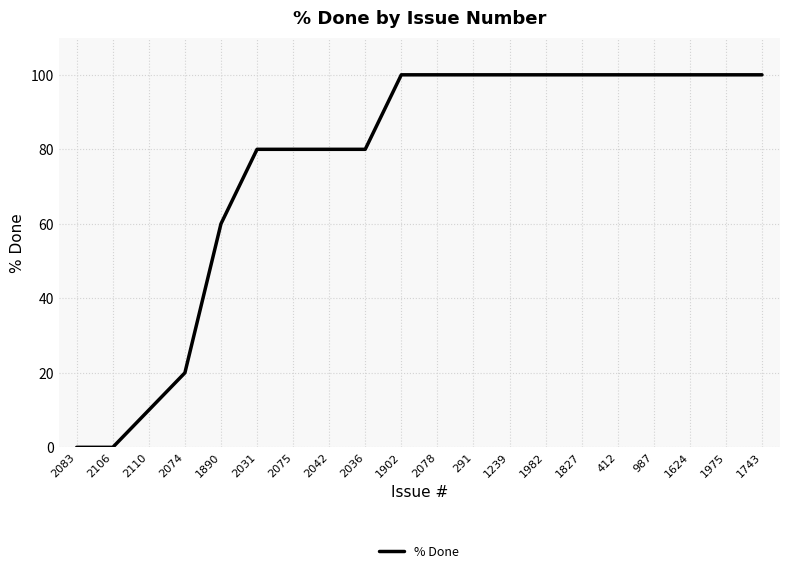

What is the change in value from 2031 to 2078?

+20